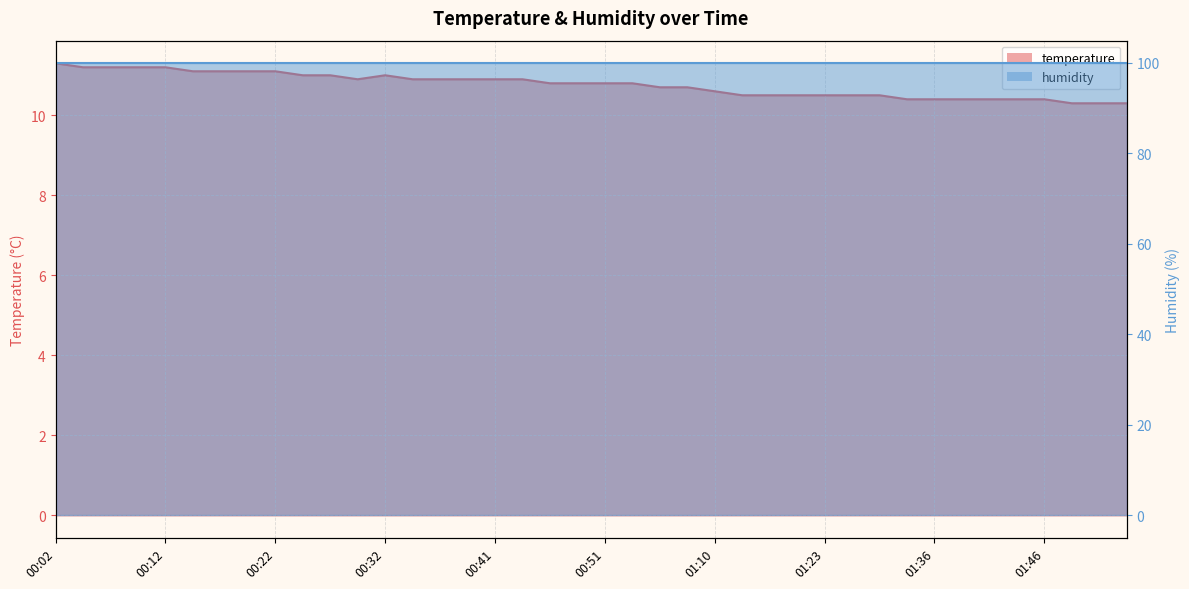

What is the value of the 21st point from the left?

10.8